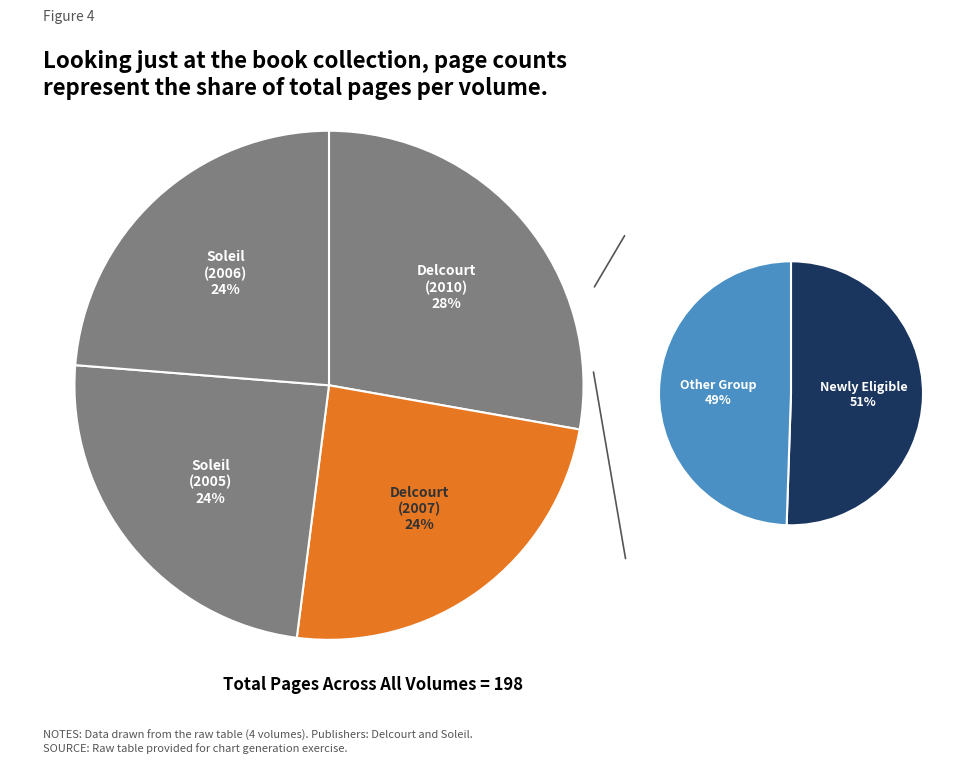

What is the change in value from Delcourt (2010) to Delcourt (2007)?

-7